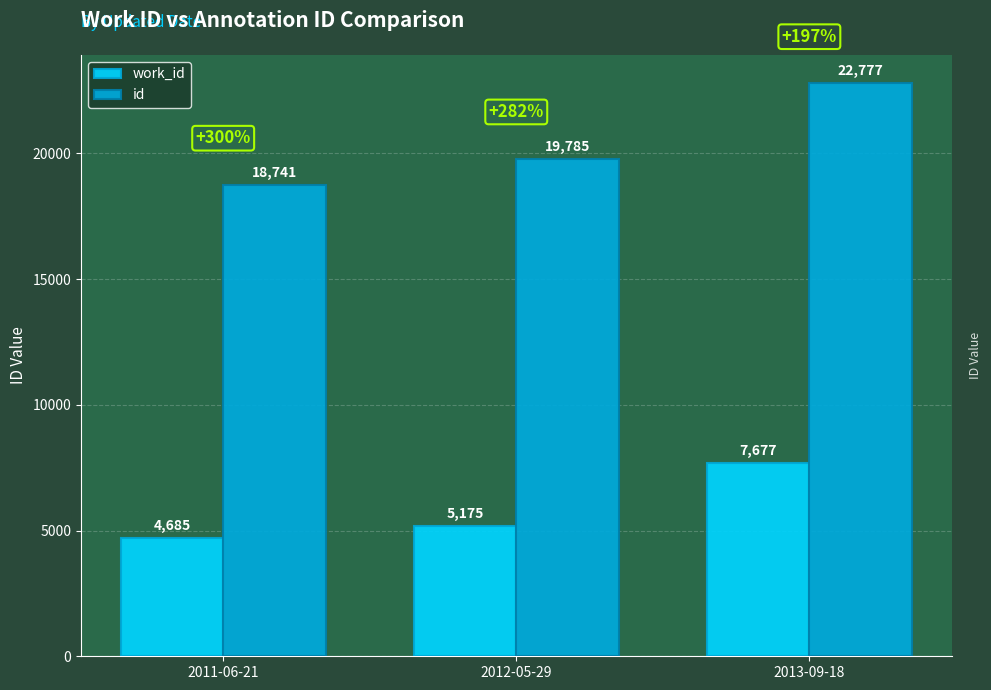

Rank the series by their maximum value, from highest to lowest.

id, work_id